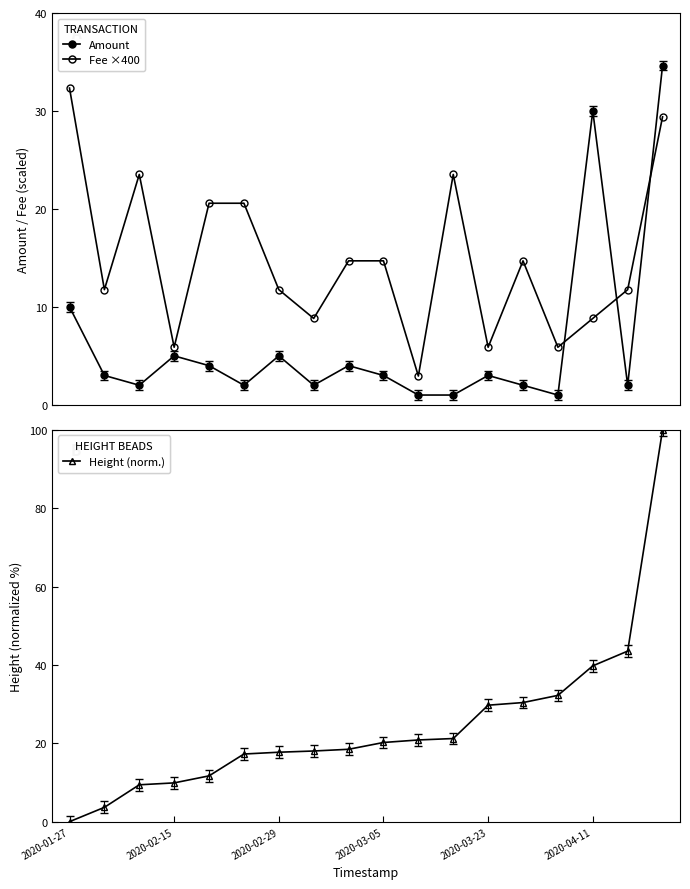

What are all the series names shown in the legend?

Amount, Fee ×400, Height (norm.)